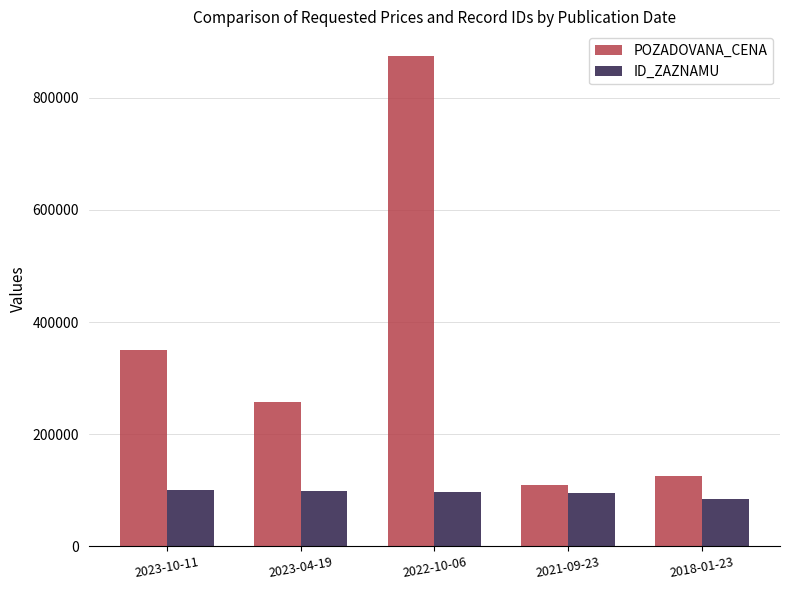

At 2023-10-11, list the series in order from largest to smallest.

POZADOVANA_CENA, ID_ZAZNAMU